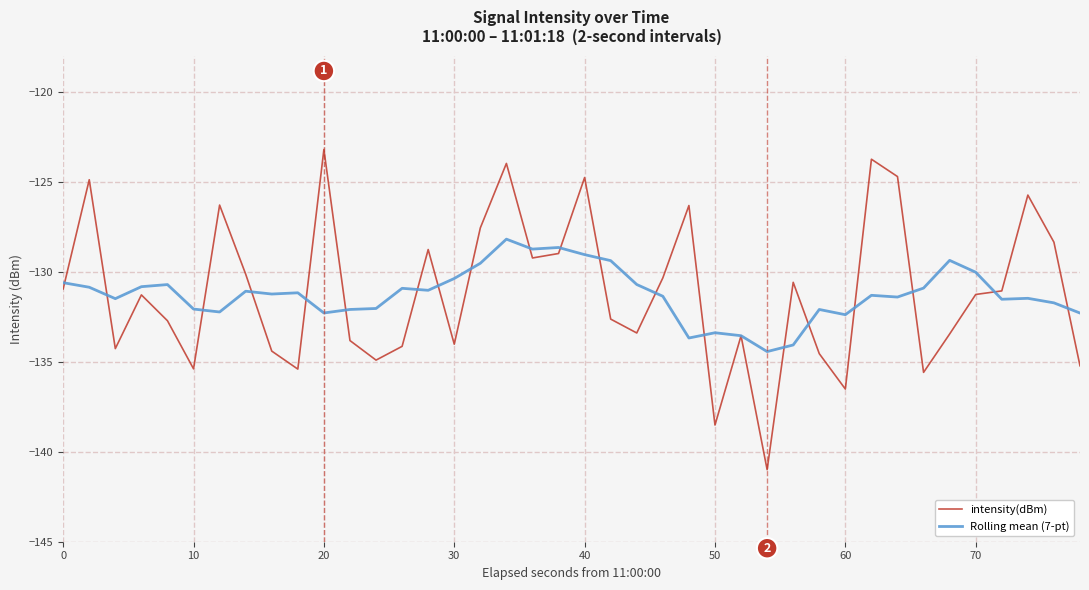

List the series in order of their peak value, highest first.

intensity(dBm), Rolling mean (7-pt)